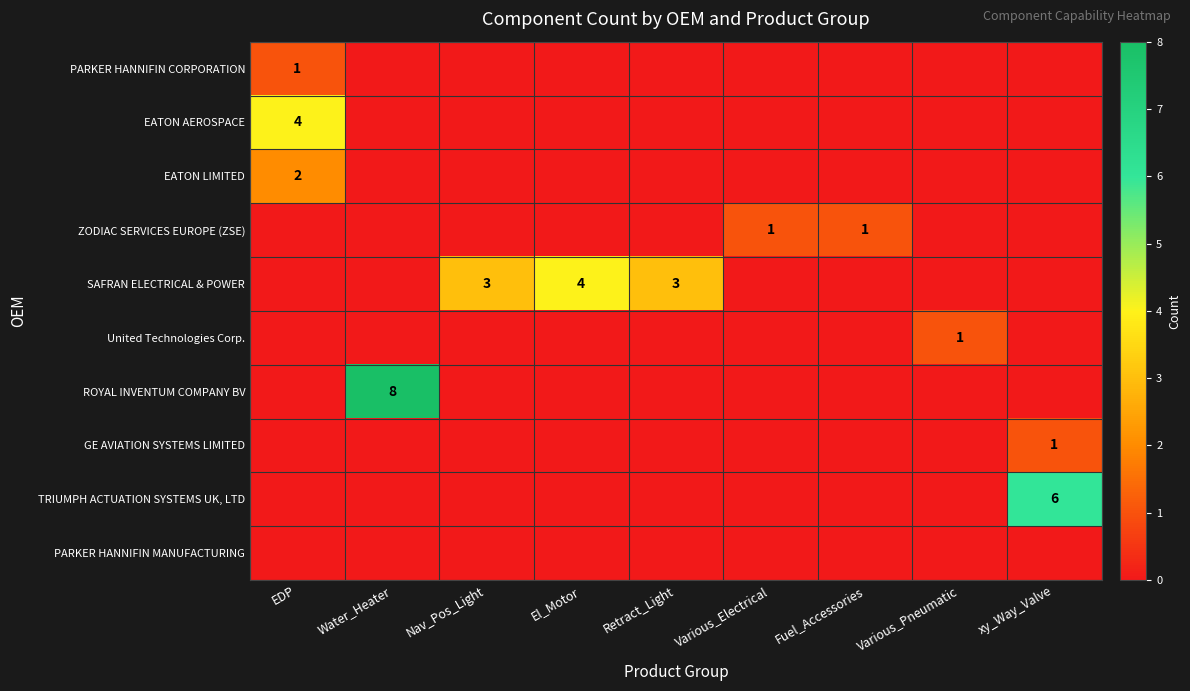

The SAFRAN ELECTRICAL & POWER series shows 4 at El_Motor. True or false?

True